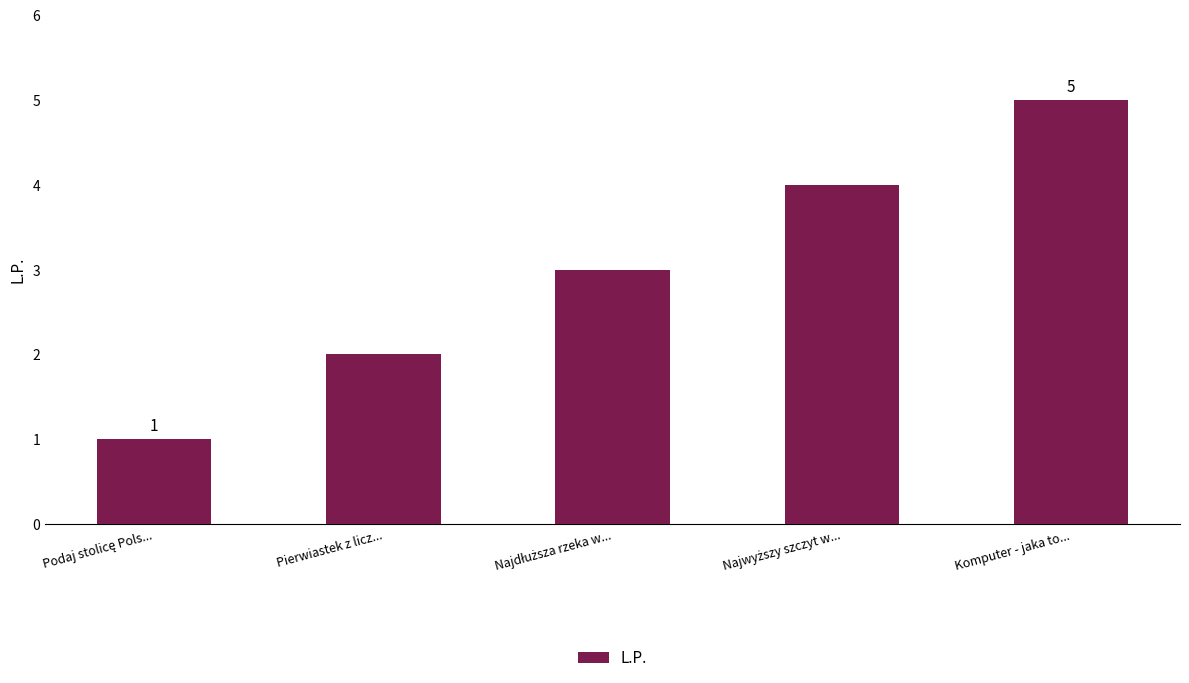

Count the number of categories in the chart.

5